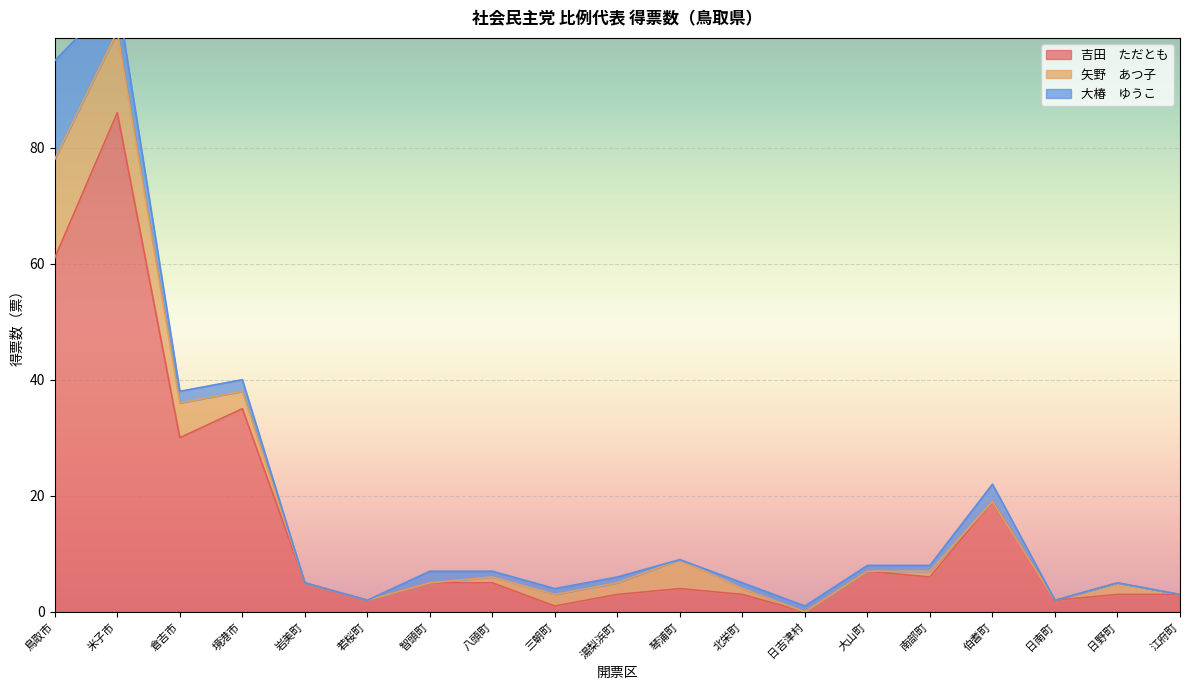

What is the sum of all 矢野　あつ子 values?

54